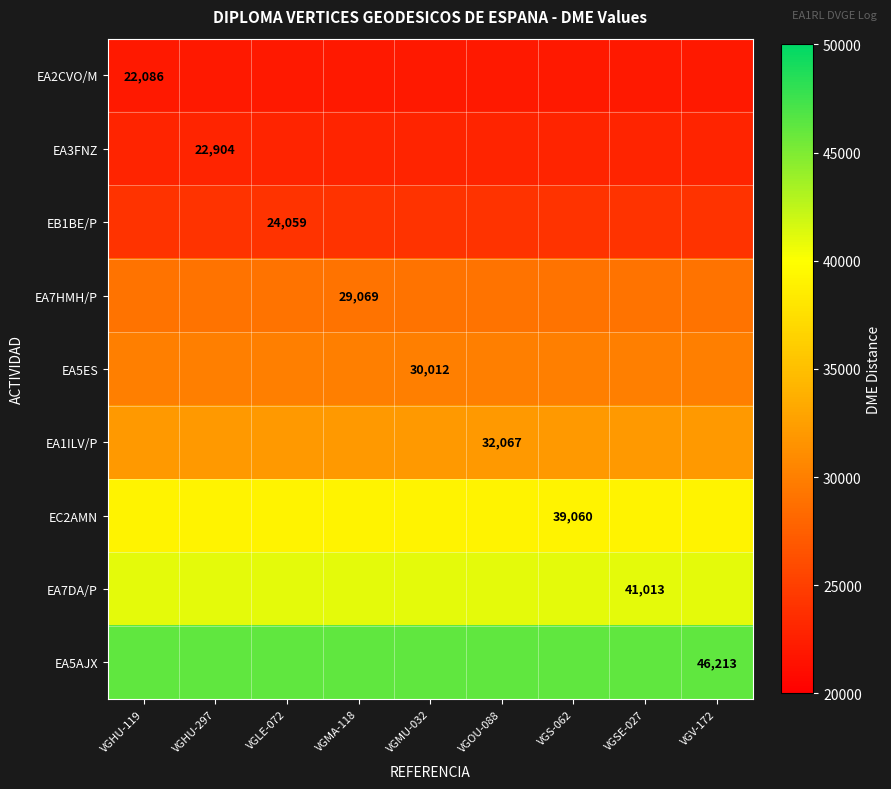

True or false: EA3FNZ has a value of 22904 at VGMU-032.

True